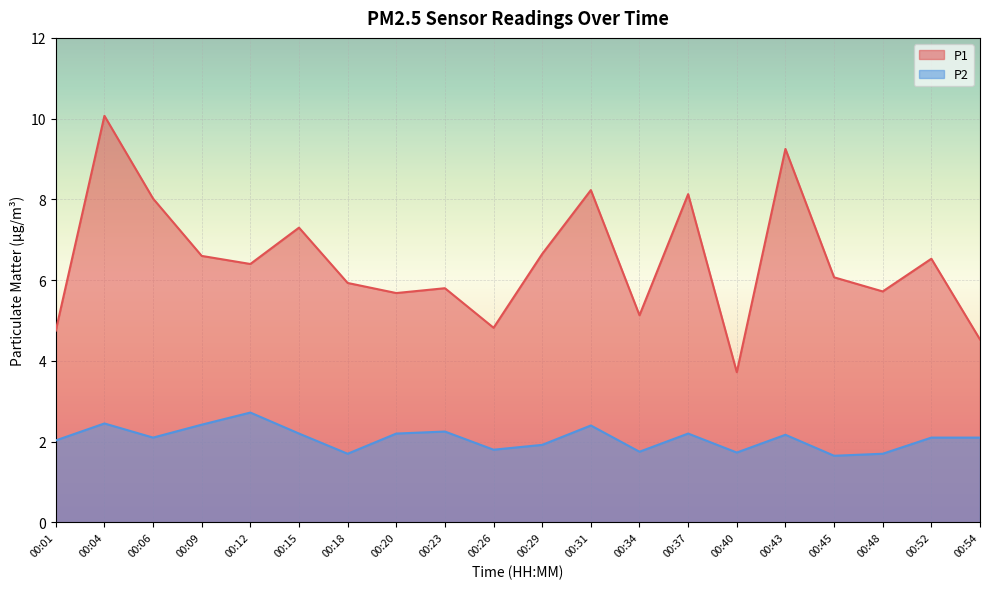

In P1, how many points are higher than both neighbors (excluding endpoints)?

7